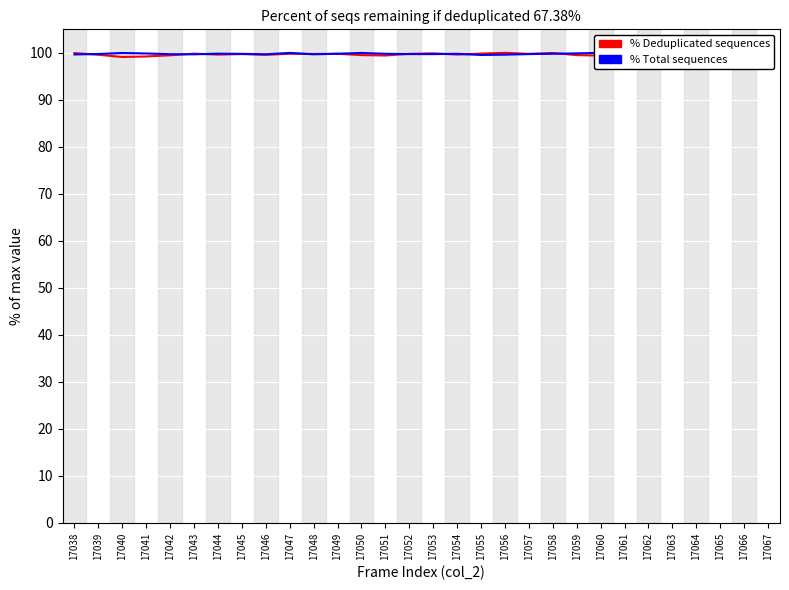

What is the value of the % col_515 (normalized) point at the 16th from the left?

99.9